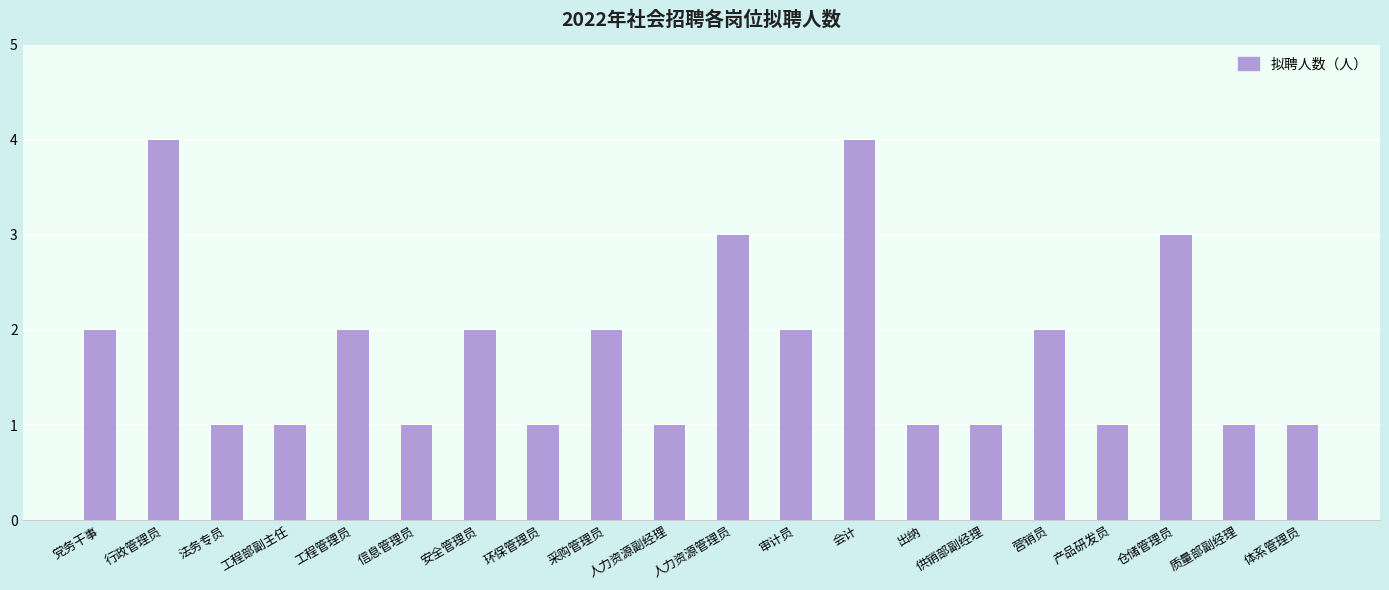

What is the approximate value at 仓储管理员?

3